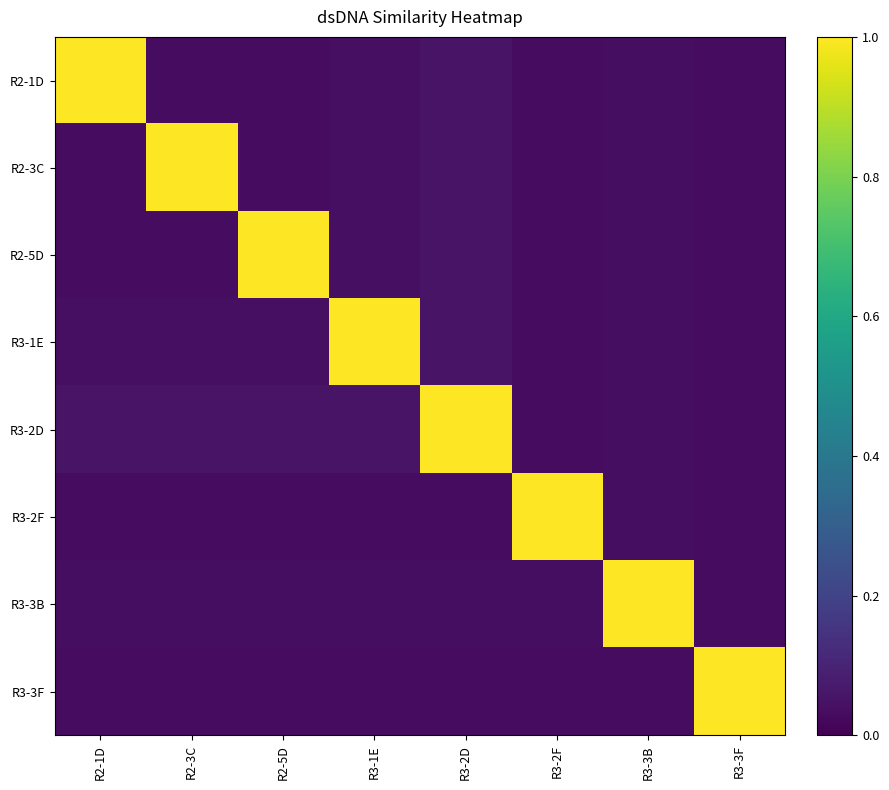

Reading left to right, list all the values displayed in this chart.

R2-1D: R2-1D=1.0	R2-3C=0.0	R2-5D=0.0	R3-1E=0.0	R3-2D=0.1	R3-2F=0.0	R3-3B=0.0	R3-3F=0.0
R2-3C: R2-1D=0.0	R2-3C=1.0	R2-5D=0.0	R3-1E=0.0	R3-2D=0.1	R3-2F=0.0	R3-3B=0.0	R3-3F=0.0
R2-5D: R2-1D=0.0	R2-3C=0.0	R2-5D=1.0	R3-1E=0.0	R3-2D=0.1	R3-2F=0.0	R3-3B=0.0	R3-3F=0.0
R3-1E: R2-1D=0.0	R2-3C=0.0	R2-5D=0.0	R3-1E=1.0	R3-2D=0.1	R3-2F=0.0	R3-3B=0.0	R3-3F=0.0
R3-2D: R2-1D=0.1	R2-3C=0.1	R2-5D=0.1	R3-1E=0.1	R3-2D=1.0	R3-2F=0.0	R3-3B=0.0	R3-3F=0.0
R3-2F: R2-1D=0.0	R2-3C=0.0	R2-5D=0.0	R3-1E=0.0	R3-2D=0.0	R3-2F=1.0	R3-3B=0.0	R3-3F=0.0
R3-3B: R2-1D=0.0	R2-3C=0.0	R2-5D=0.0	R3-1E=0.0	R3-2D=0.0	R3-2F=0.0	R3-3B=1.0	R3-3F=0.0
R3-3F: R2-1D=0.0	R2-3C=0.0	R2-5D=0.0	R3-1E=0.0	R3-2D=0.0	R3-2F=0.0	R3-3B=0.0	R3-3F=1.0